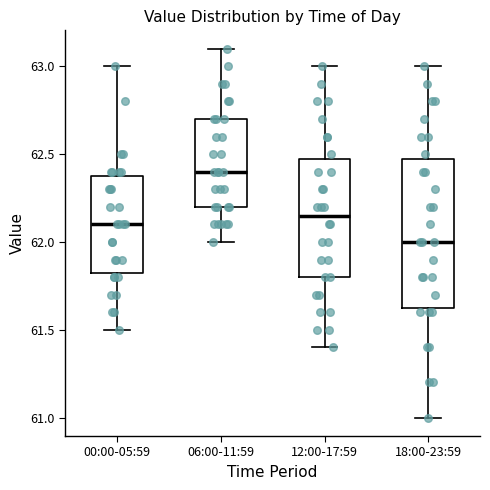

Reading left to right, transcribe this box plot: for each box, give where its median line is, the range the box spans, and where its two whiskers end, as read against the y-axis. The values are not printed on the chart, so give them approximately, as read against the axis.

00:00-05:59: median 62.10, box 61.85 to 62.40, whiskers 61.50 to 63.00
06:00-11:59: median 62.40, box 62.20 to 62.70, whiskers 62.00 to 63.10
12:00-17:59: median 62.15, box 61.80 to 62.50, whiskers 61.40 to 63.00
18:00-23:59: median 62.00, box 61.65 to 62.50, whiskers 61.00 to 63.00